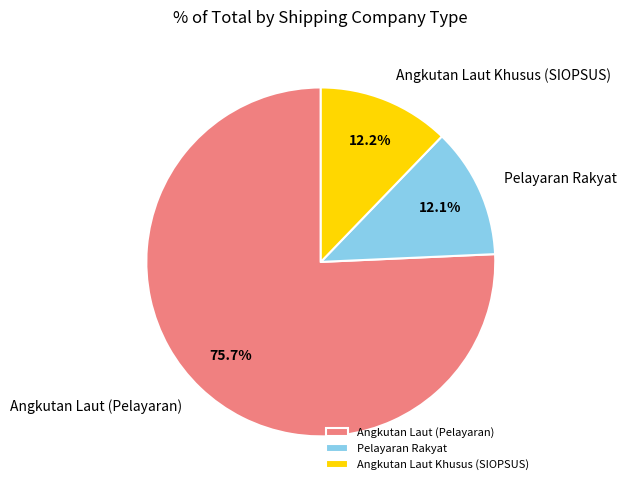

Which category accounts for the majority?

Angkutan Laut (Pelayaran)